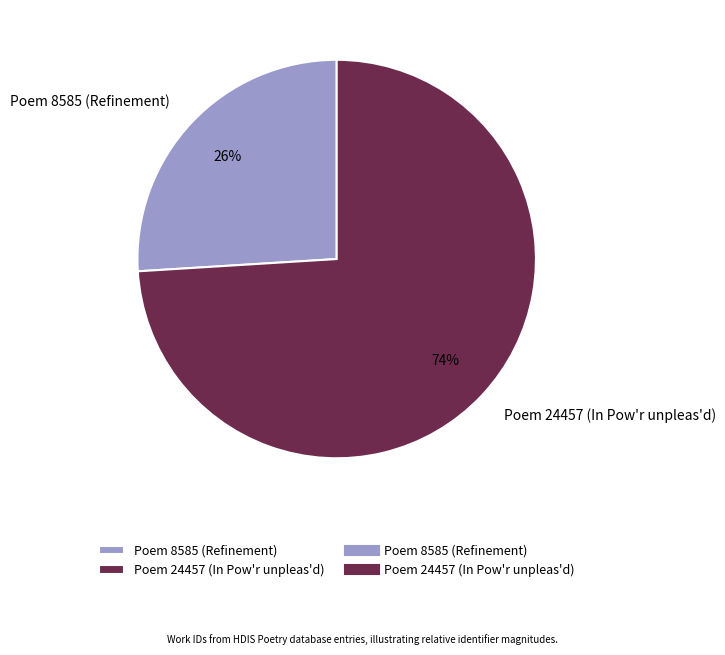

Is the sum of Poem 24457 (In Pow'r unpleas'd) and Poem 8585 (Refinement) greater than half?

Yes